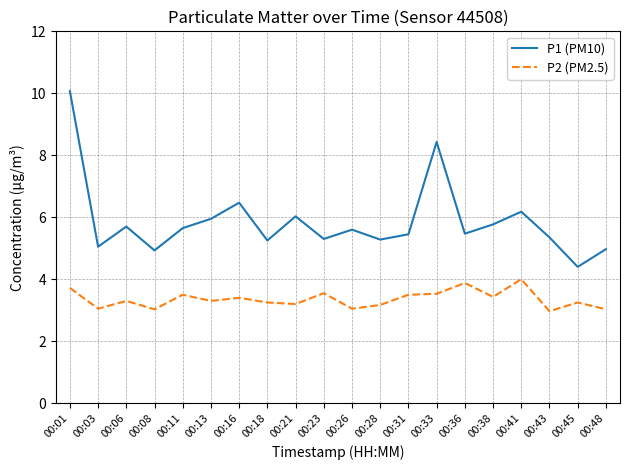

What is the minimum value shown in the chart?

3.0